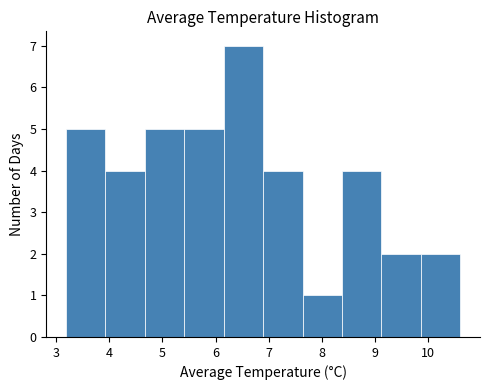

Reading left to right, transcribe this chart: for each bar, give the range it covers on the x-axis and its height. Neither the bar edges nor the heights are printed on the chart, so give them approximately, as read against the axes.

3.2 to 3.9: 5
3.9 to 4.7: 4
4.7 to 5.4: 5
5.4 to 6.2: 5
6.2 to 6.9: 7
6.9 to 7.6: 4
7.6 to 8.4: 1
8.4 to 9.1: 4
9.1 to 9.9: 2
9.9 to 10.6: 2